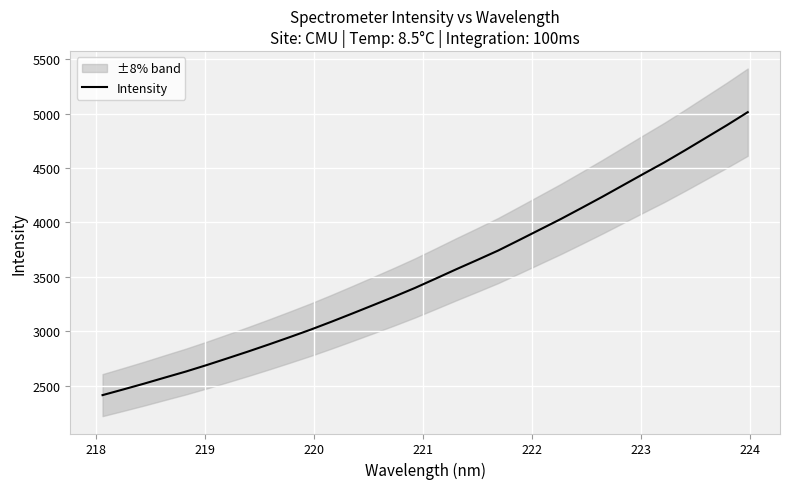

How many lines are shown in the chart?

1